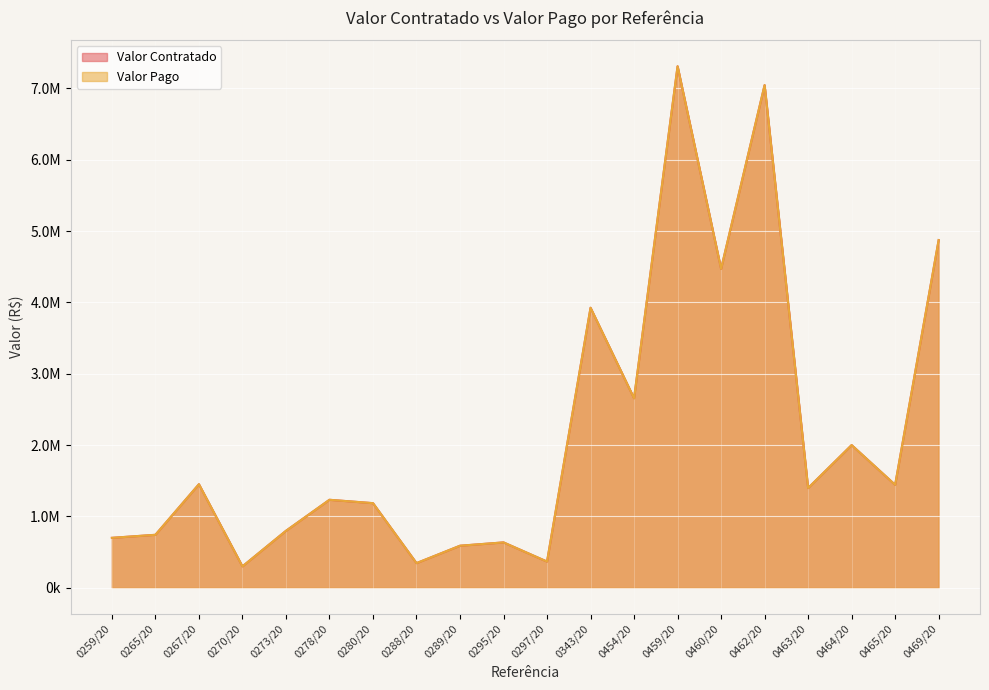

True or false: Valor Contratado has a value of 589401.1 at 0289/20.

True